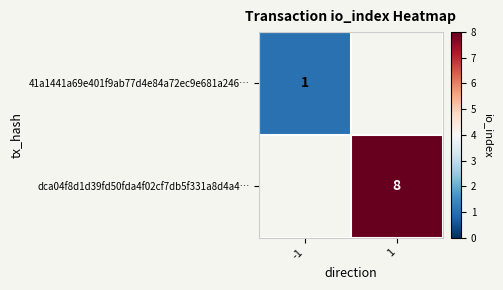

What is the difference between the highest and lowest values at 1?

8